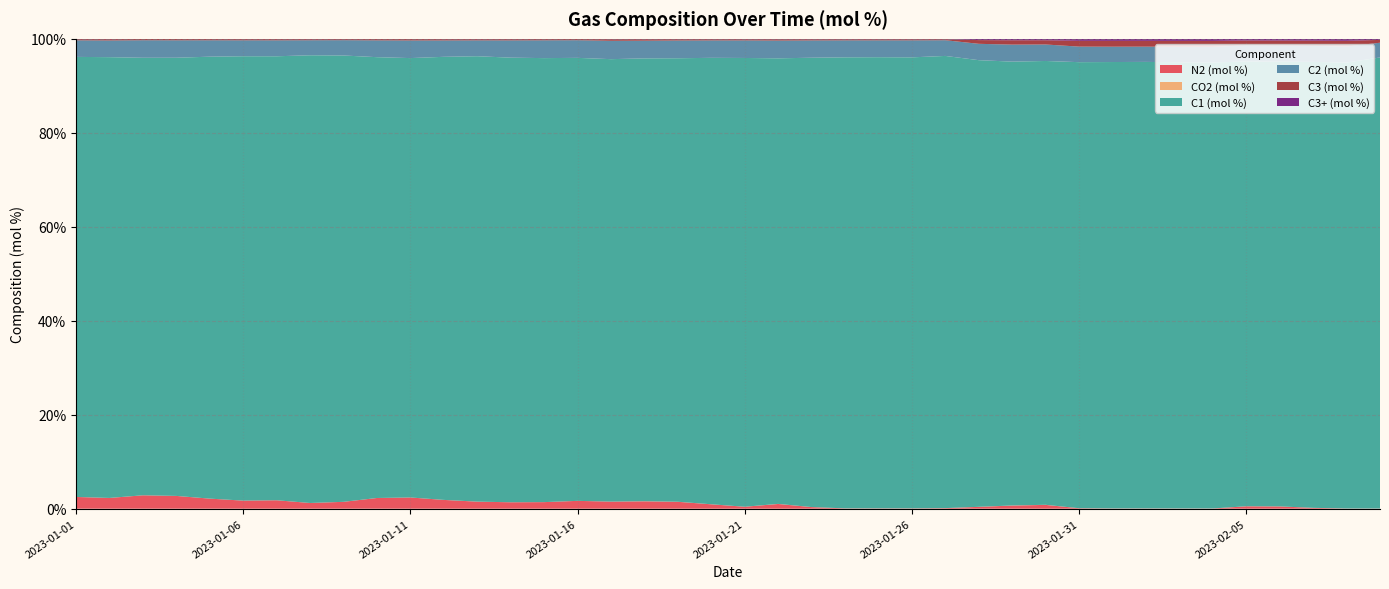

Reading left to right, extract all data points from this chart.

N2 (mol %): 2.5	2.3	2.9	2.7	2.1	1.7	1.8	1.2	1.5	2.3	2.4	1.9	1.5	1.4	1.4	1.7	1.5	1.6	1.5	0.9	0.4	1.0	0.3	0.1	0.1	0.1	0.1	0.4	0.7	0.8	0.1	0.1	0.1	0.0	0.0	0.5	0.5	0.2	0.0	0.0
CO2 (mol %): 0.0	0.0	0.0	0.0	0.0	0.0	0.0	0.0	0.0	0.0	0.0	0.0	0.0	0.0	0.0	0.0	0.0	0.0	0.0	0.0	0.0	0.0	0.0	0.0	0.0	0.0	0.0	0.0	0.0	0.0	0.0	0.0	0.0	0.0	0.0	0.0	0.0	0.0	0.0	0.0
C1 (mol %): 93.7	93.8	93.1	93.3	94.1	94.6	94.5	95.3	95.0	93.8	93.5	94.3	94.8	94.6	94.5	94.3	94.2	94.3	94.4	95.0	95.5	94.8	95.6	96.0	96.0	96.0	96.2	95.1	94.5	94.5	94.9	95.0	95.0	95.0	94.9	94.7	94.6	94.9	94.9	96.0
C2 (mol %): 3.5	3.6	3.7	3.7	3.5	3.4	3.4	3.2	3.3	3.6	3.8	3.5	3.4	3.7	3.8	3.8	3.9	3.8	3.8	3.7	3.7	3.8	3.7	3.6	3.6	3.6	3.3	3.5	3.6	3.5	3.3	3.3	3.2	3.3	3.3	3.4	3.4	3.4	3.4	3.1
C3 (mol %): 0.3	0.3	0.3	0.3	0.2	0.3	0.3	0.2	0.2	0.3	0.3	0.3	0.3	0.3	0.3	0.2	0.3	0.3	0.3	0.3	0.3	0.3	0.3	0.2	0.2	0.2	0.2	0.8	0.9	0.9	1.2	1.2	1.2	1.3	1.3	1.0	1.1	1.1	1.2	0.6
C3+ (mol %): 0.3	0.3	0.3	0.3	0.3	0.3	0.3	0.3	0.3	0.3	0.3	0.3	0.3	0.3	0.3	0.3	0.4	0.4	0.4	0.3	0.3	0.4	0.3	0.3	0.3	0.3	0.3	1.1	1.2	1.2	1.7	1.7	1.7	1.7	1.7	1.4	1.4	1.5	1.6	0.8